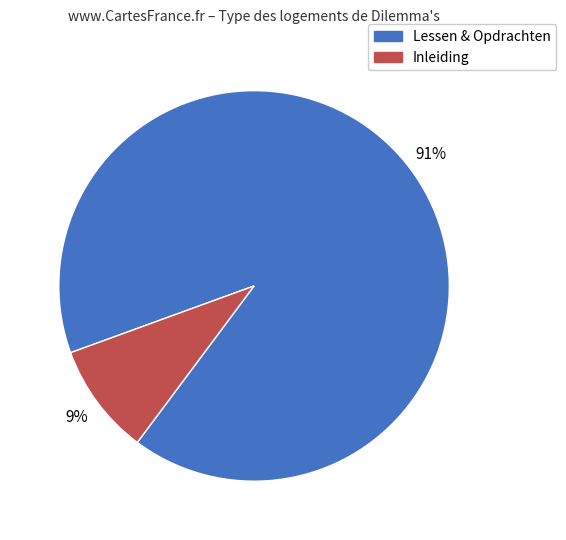

Is there a majority slice in this chart?

Yes